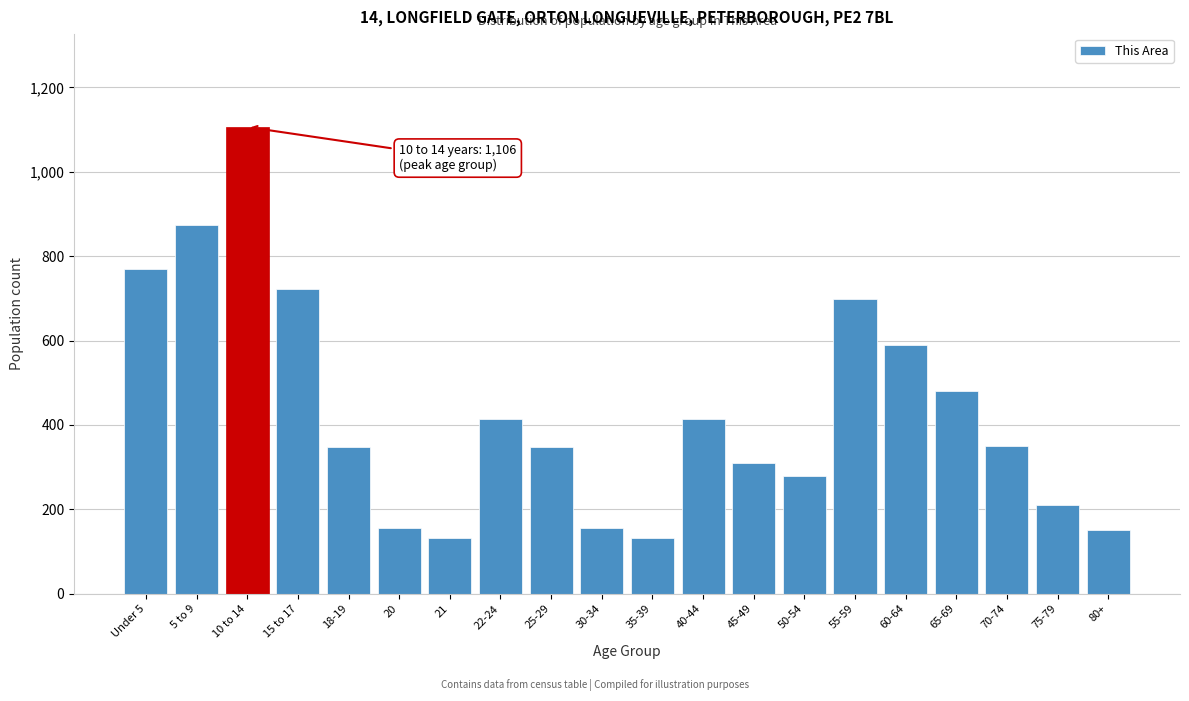

Approximately how many times larger is the value at 25-29 compared to 5 to 9?

0.4